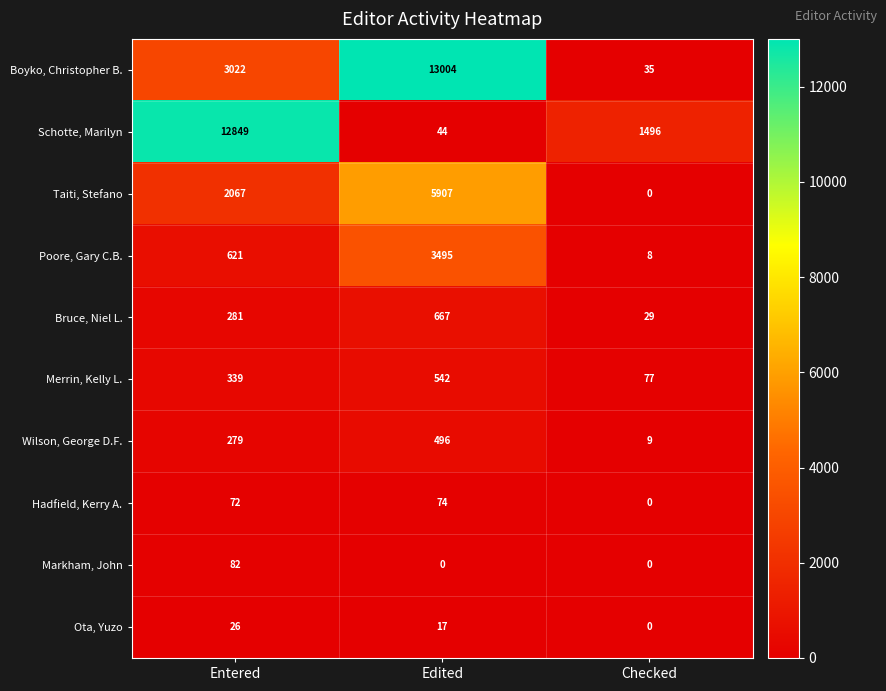

Which category has the highest value across all series?

Edited